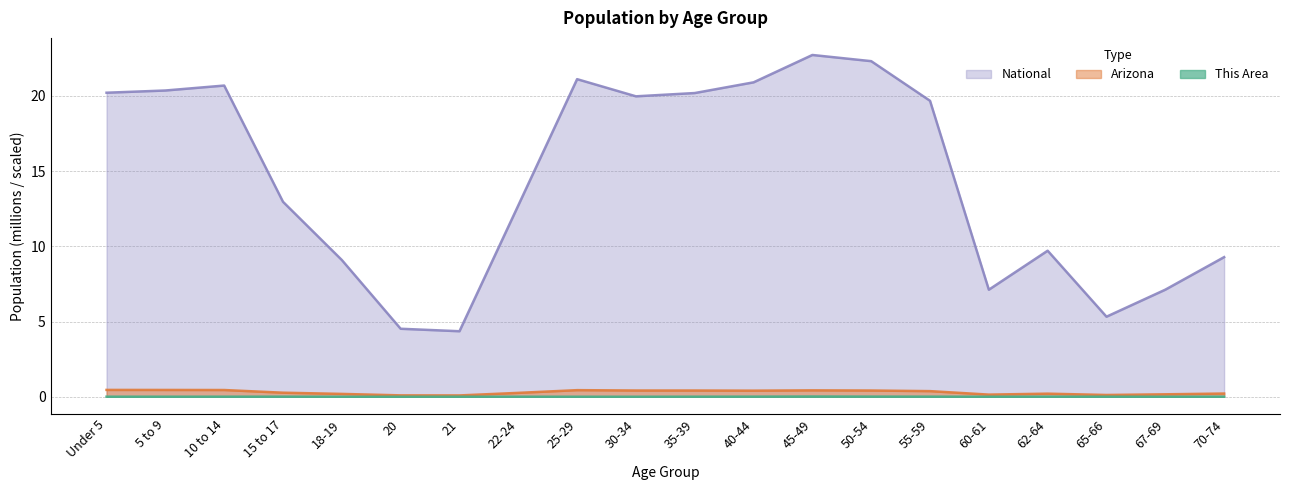

Reading left to right, transcribe all the data shown in this chart.

This Area: 0.0	0.0	0.0	0.0	0.0	0.0	0.0	0.0	0.0	0.0	0.0	0.0	0.0	0.0	0.0	0.0	0.0	0.0	0.0	0.0
Arizona: 0.5	0.5	0.4	0.3	0.2	0.1	0.1	0.3	0.4	0.4	0.4	0.4	0.4	0.4	0.4	0.1	0.2	0.1	0.2	0.2
National: 20.2	20.3	20.7	13.0	9.1	4.5	4.4	12.7	21.1	20.0	20.2	20.9	22.7	22.3	19.7	7.1	9.7	5.3	7.1	9.3